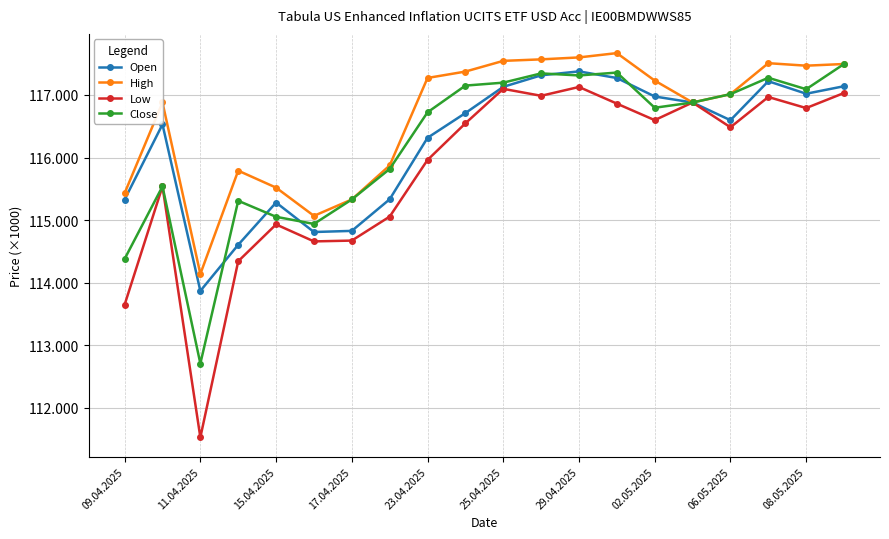

Is this an area chart (filled region under the line)?

No